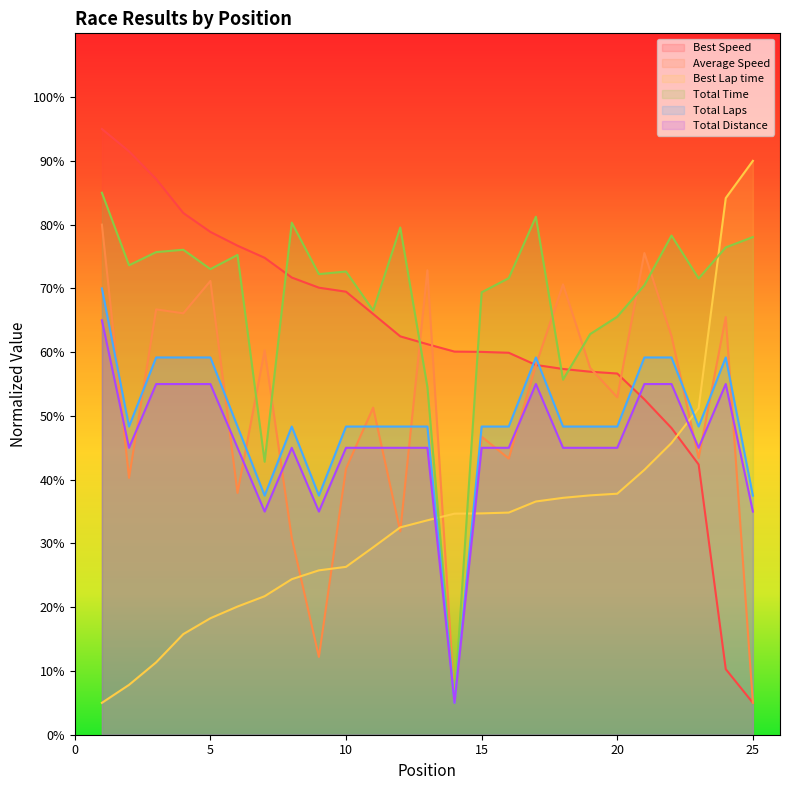

What is the value of the Total Time point at the 24th from the left?

76.4